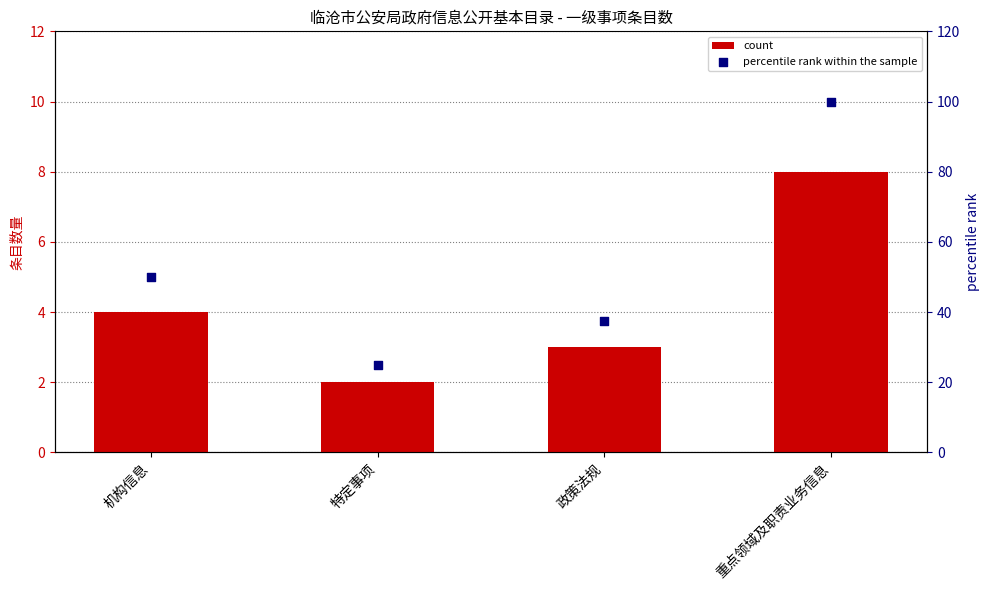

Which series has the largest total across all categories?

percentile rank within the sample